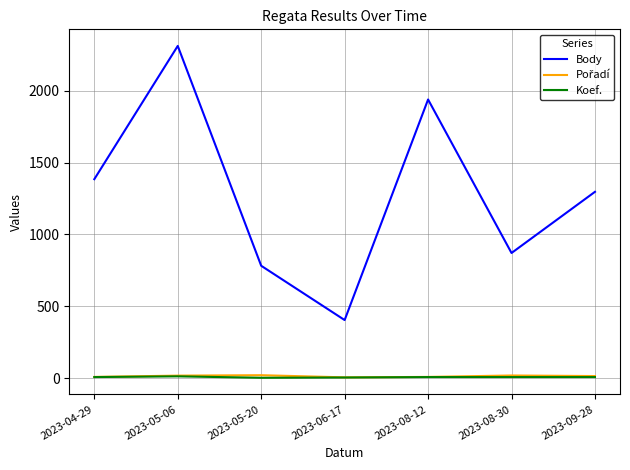

At which label is Body closest to 1358?

2023-04-29